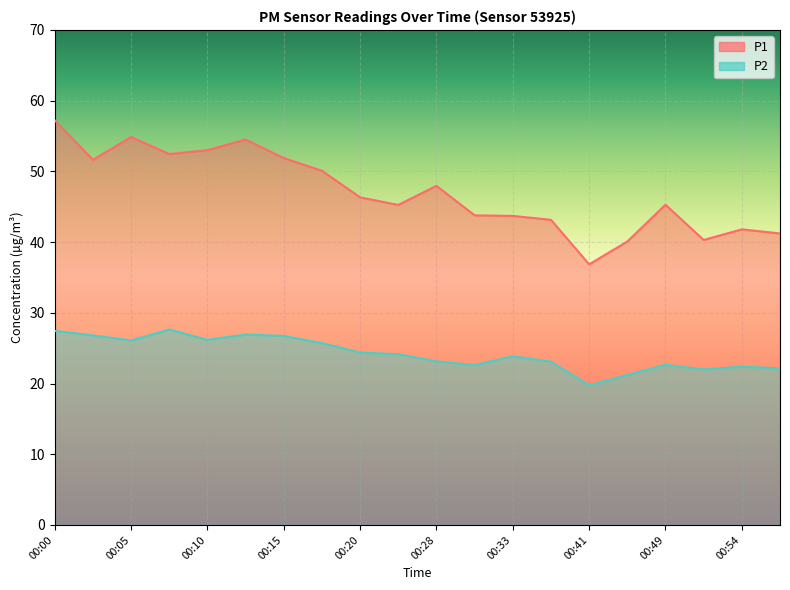

At which label is P1 closest to 47?

00:20